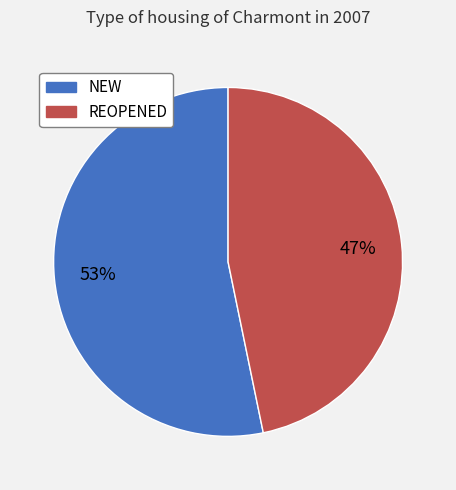

Is there any slice that represents more than half of the pie?

Yes